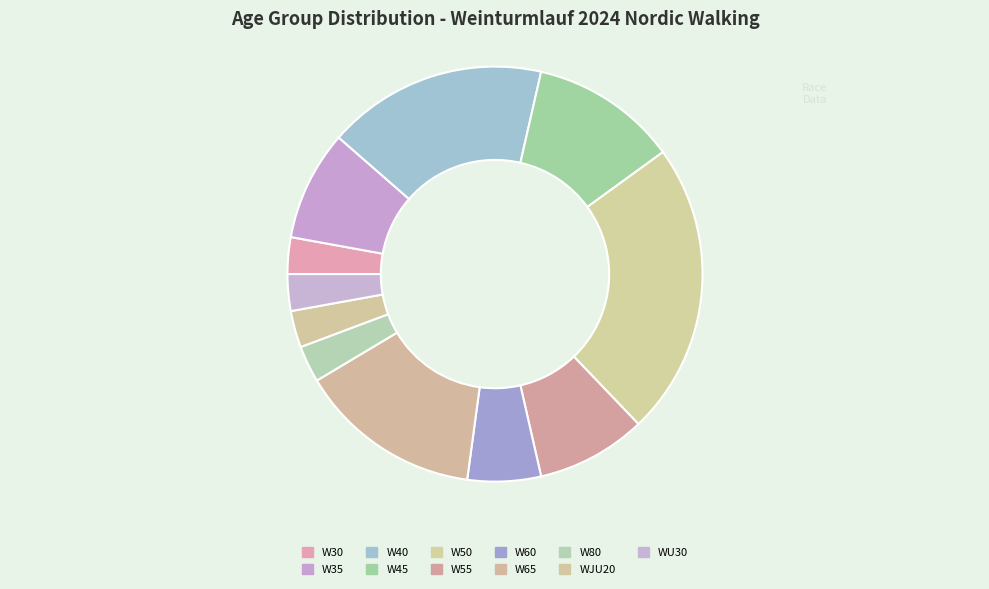

What percentage is NOT represented by WJU20?

97.1%